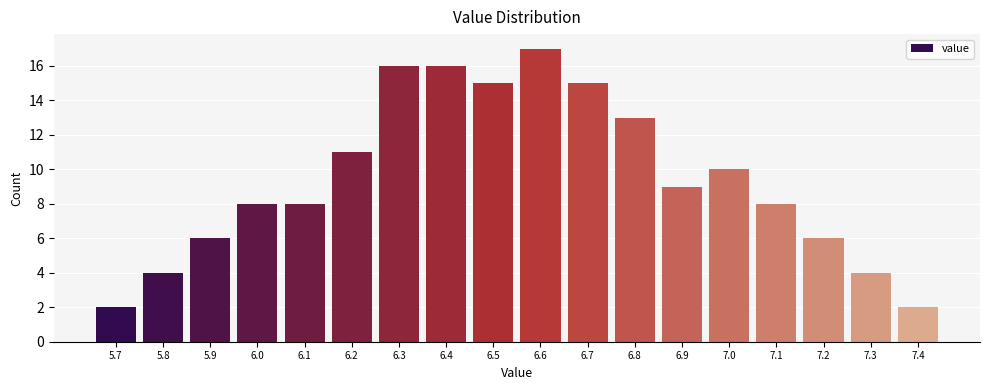

Reading left to right, extract all data points from this chart.

5.7=2	5.8=4	5.9=6	6.0=8	6.1=8	6.2=11	6.3=16	6.4=16	6.5=15	6.6=17	6.7=15	6.8=13	6.9=9	7.0=10	7.1=8	7.2=6	7.3=4	7.4=2